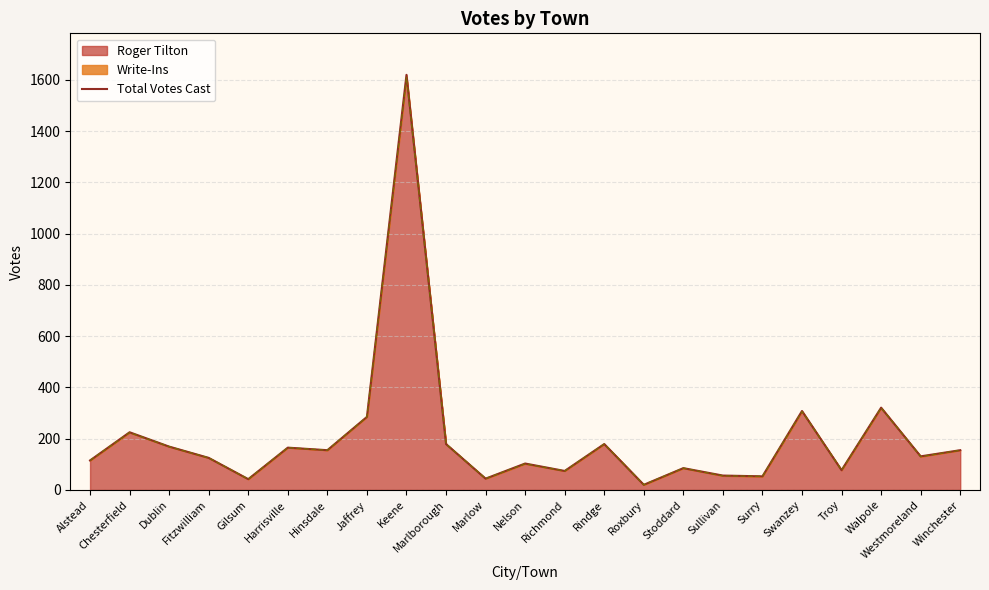

Count the number of values greater than 131.

11